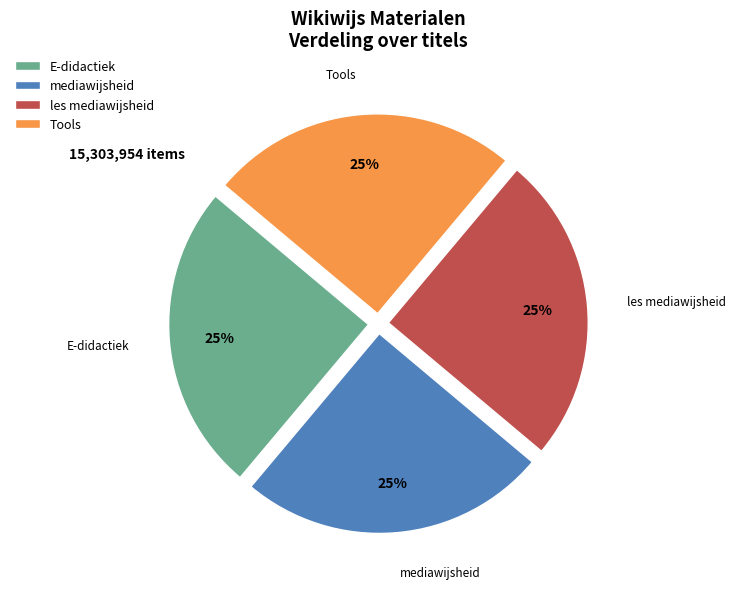

The Tools slice represents 16% of the pie. True or false?

False